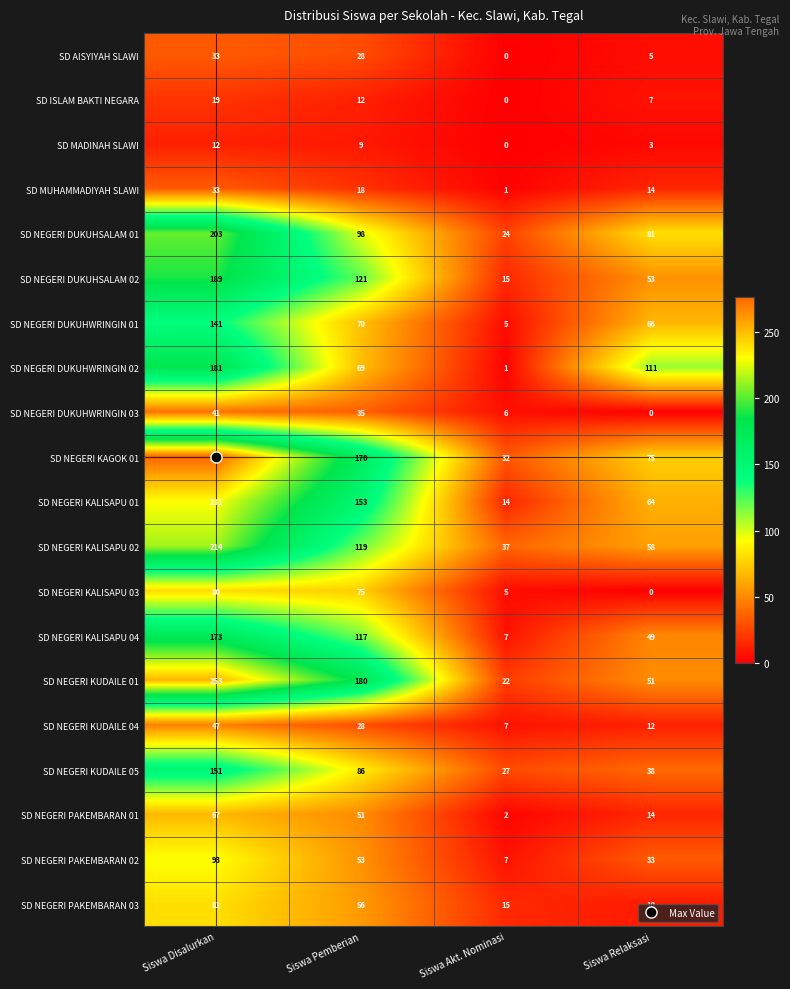

List the labels in order of SD NEGERI KALISAPU 01 value, smallest first.

Siswa Akt. Nominasi, Siswa Relaksasi, Siswa Pemberian, Siswa Disalurkan